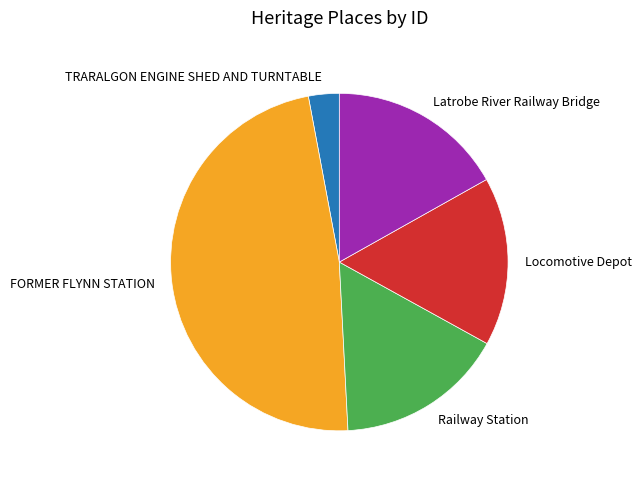

Is it true that Latrobe River Railway Bridge is 5% of the pie?

False